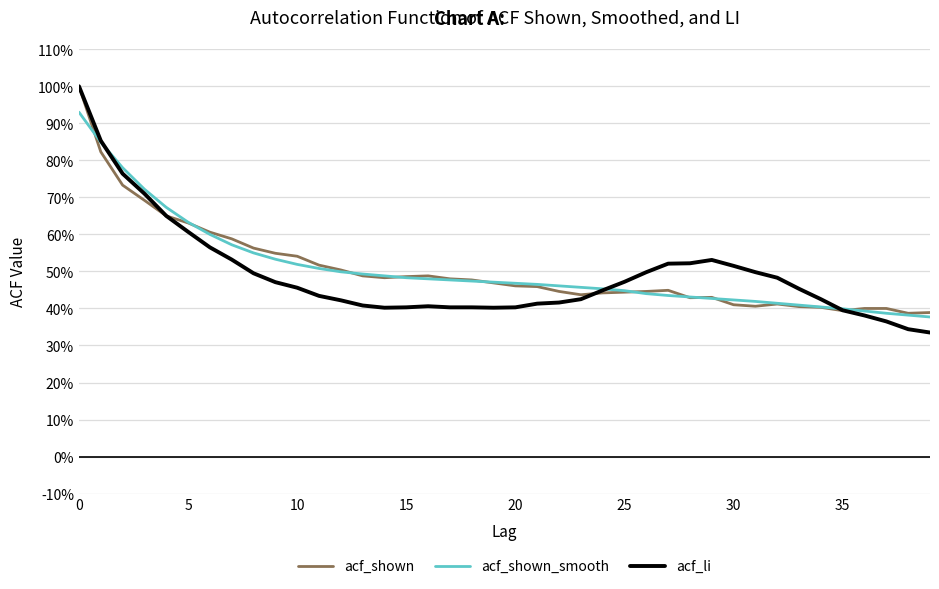

What are all the series names shown in the legend?

acf_shown, acf_shown_smooth, acf_li